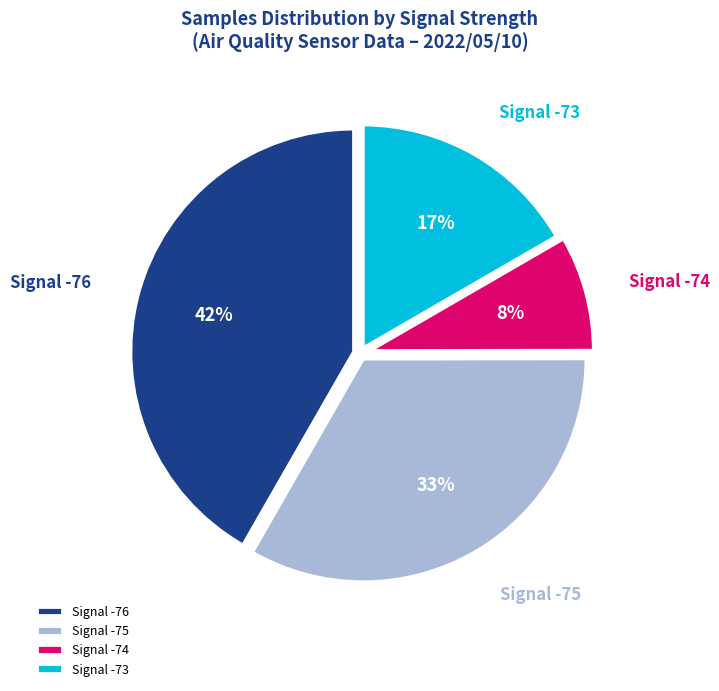

Rank the categories by value from lowest to highest.

Signal -74, Signal -73, Signal -75, Signal -76